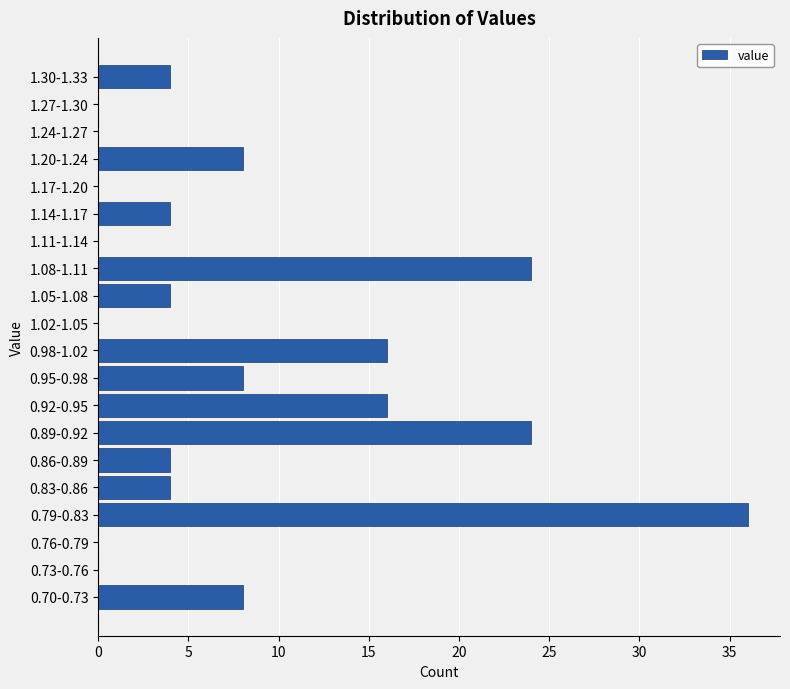

Reading bottom to top, list all the values displayed in this chart.

0.70-0.73=8	0.73-0.76=0	0.76-0.79=0	0.79-0.83=36	0.83-0.86=4	0.86-0.89=4	0.89-0.92=24	0.92-0.95=16	0.95-0.98=8	0.98-1.02=16	1.02-1.05=0	1.05-1.08=4	1.08-1.11=24	1.11-1.14=0	1.14-1.17=4	1.17-1.20=0	1.20-1.24=8	1.24-1.27=0	1.27-1.30=0	1.30-1.33=4